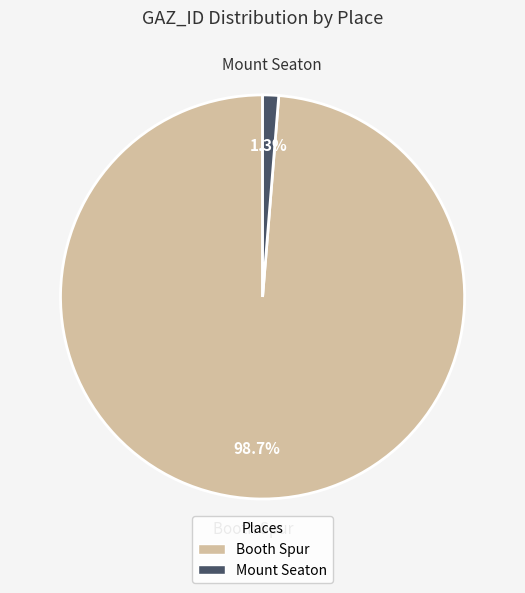

To the nearest percent, what percentage of the pie is Booth Spur?

99%